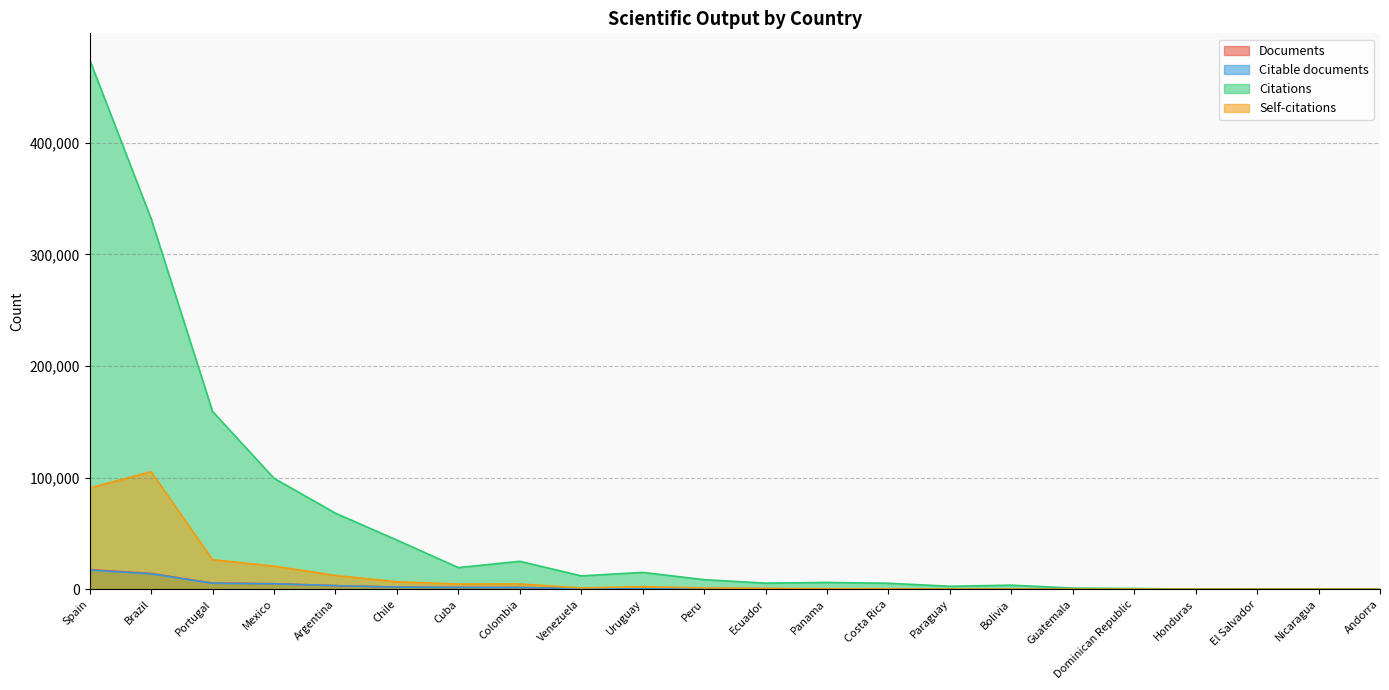

What are all the series names shown in the legend?

Documents, Citable documents, Citations, Self-citations